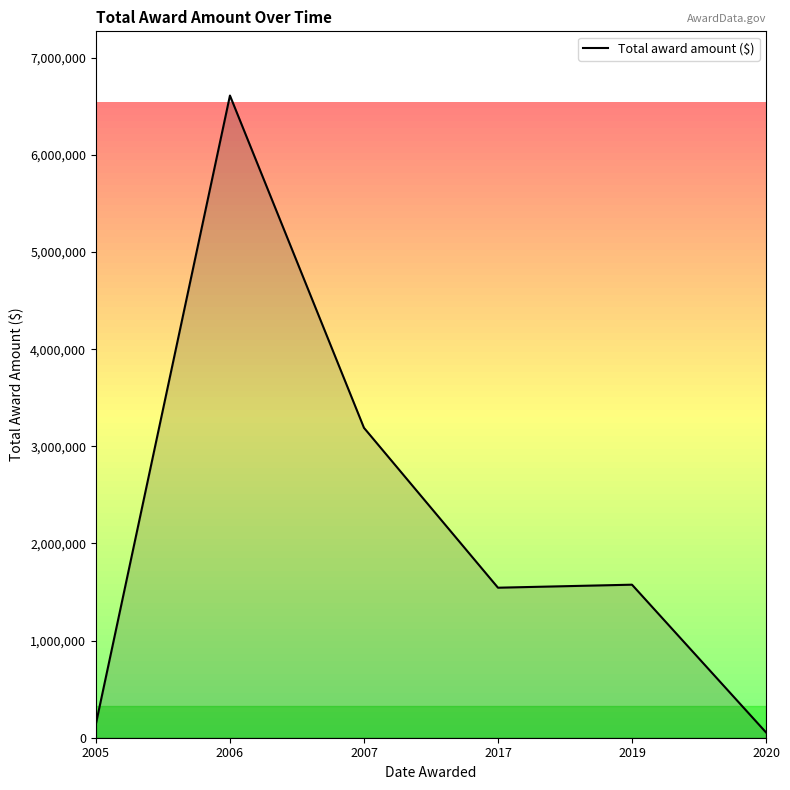

At which label does the data first exceed 1575483?

2006